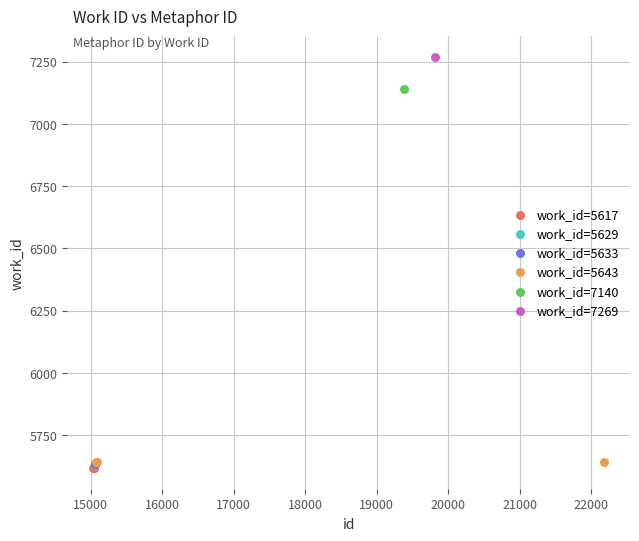

What are all the series names shown in the legend?

work_id=5617, work_id=5629, work_id=5633, work_id=5643, work_id=7140, work_id=7269